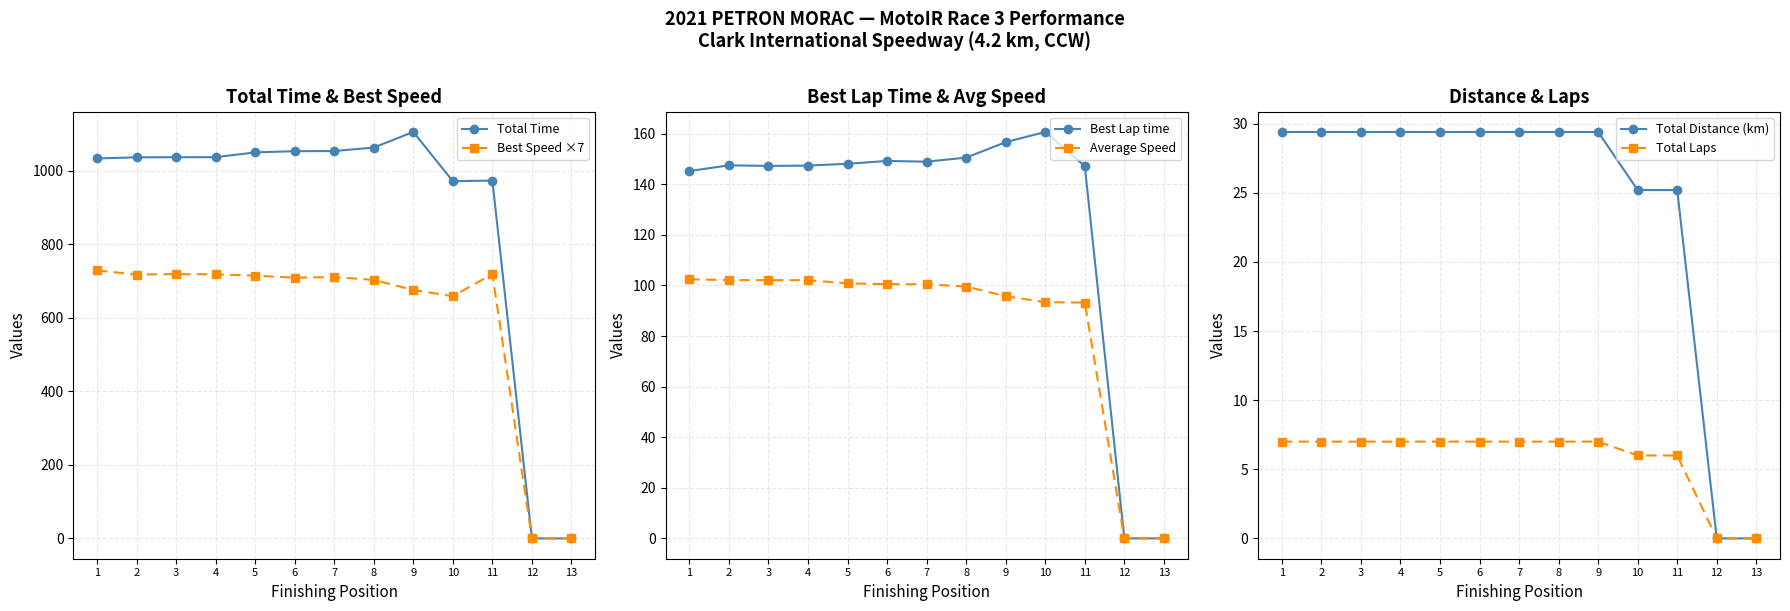

What is the greatest value displayed?

1105.4